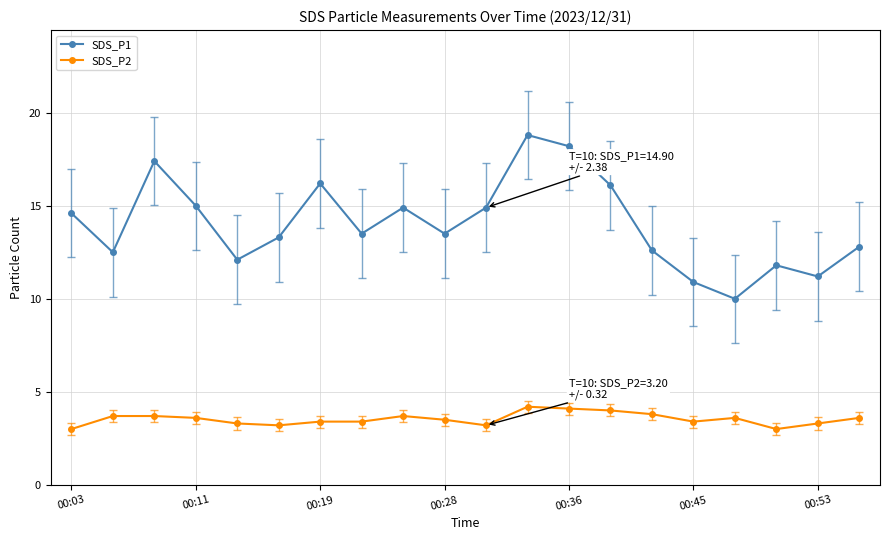

What is the value of the SDS_P1 point at the 3rd from the left?

17.4